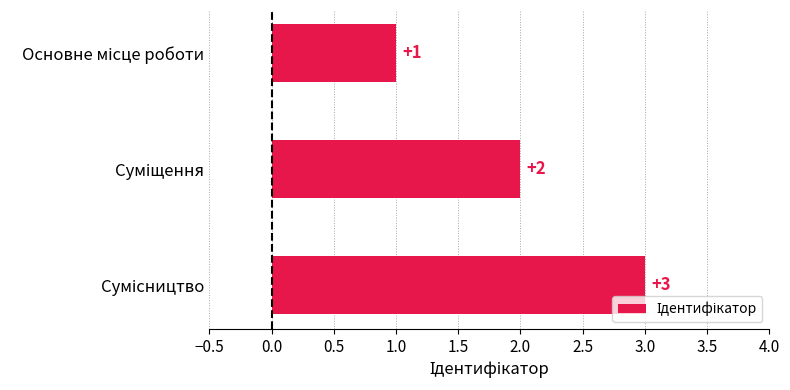

What is the sum of all values?

6